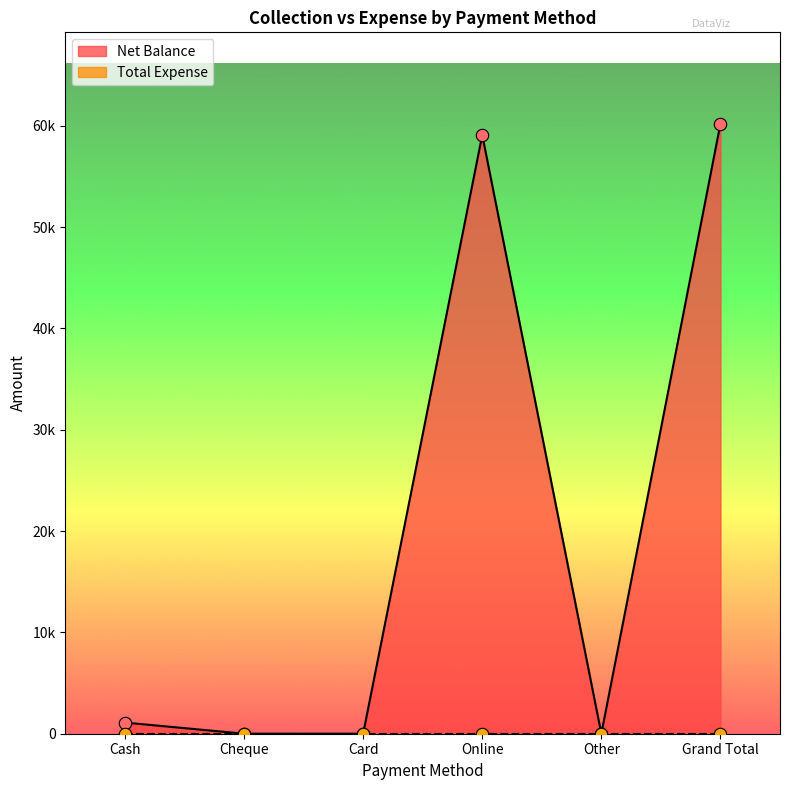

Which has a higher value, Online or Grand Total?

Grand Total